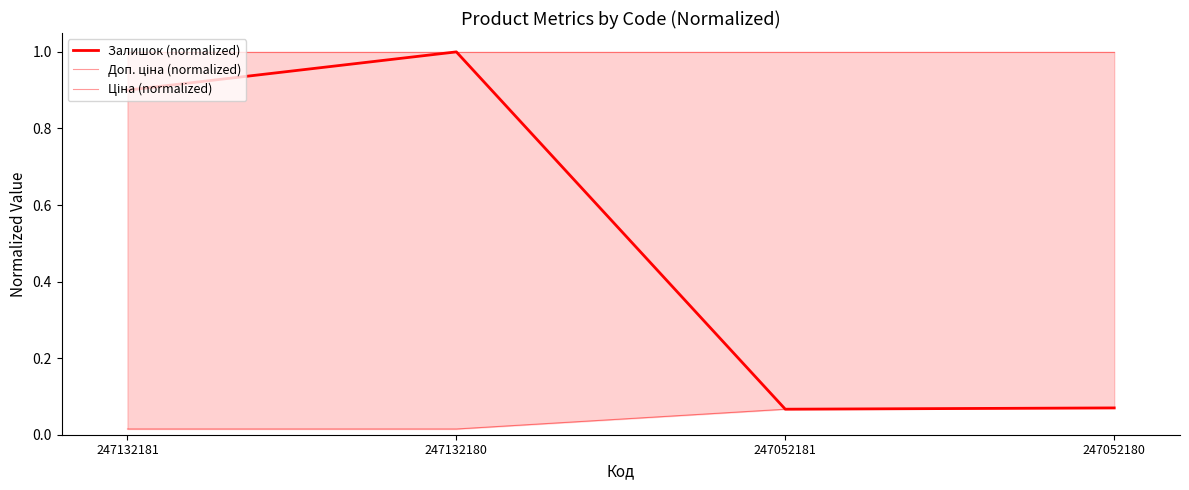

At which label does Залишок (normalized) reach its minimum?

247052181